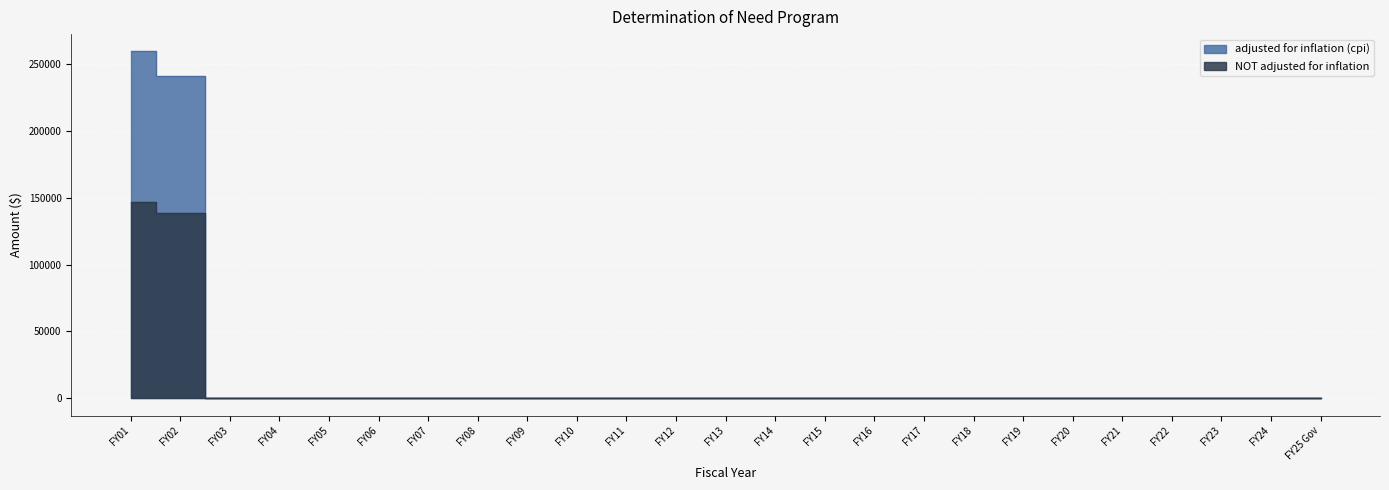

What is the label of the 6th point from the right?

FY20